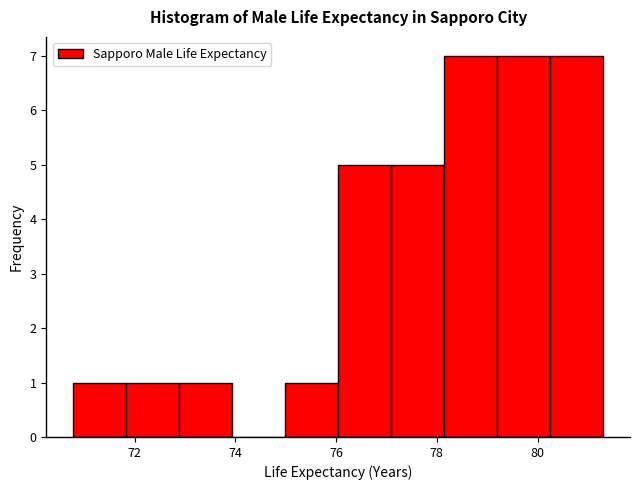

Reading left to right, list every bar in this chart as the range it spans on the x-axis followed by its height. Neither the bar edges nor the heights are printed on the chart, so give them approximately, as read against the axes.

70.8 to 71.8: 1
71.8 to 72.8: 1
72.8 to 74.0: 1
74.0 to 75.0: 0
75.0 to 76.0: 1
76.0 to 77.0: 5
77.0 to 78.2: 5
78.2 to 79.2: 7
79.2 to 80.2: 7
80.2 to 81.4: 7